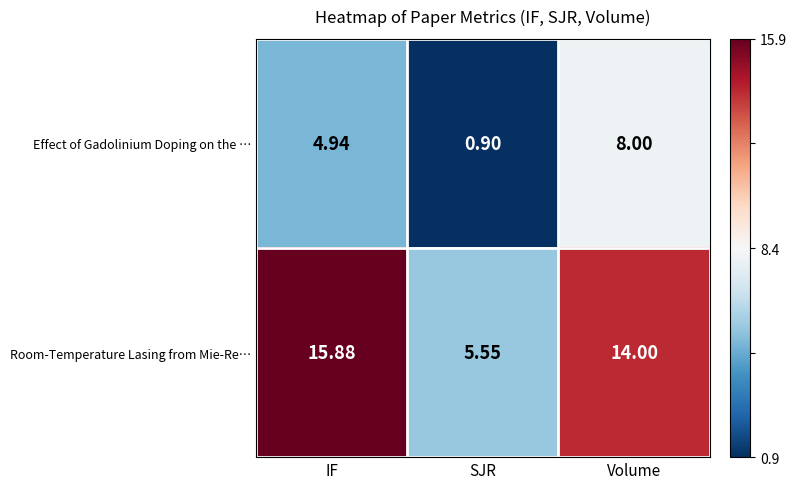

Which series has the largest total across all categories?

Room-Temperature Lasing from Mie-Re…